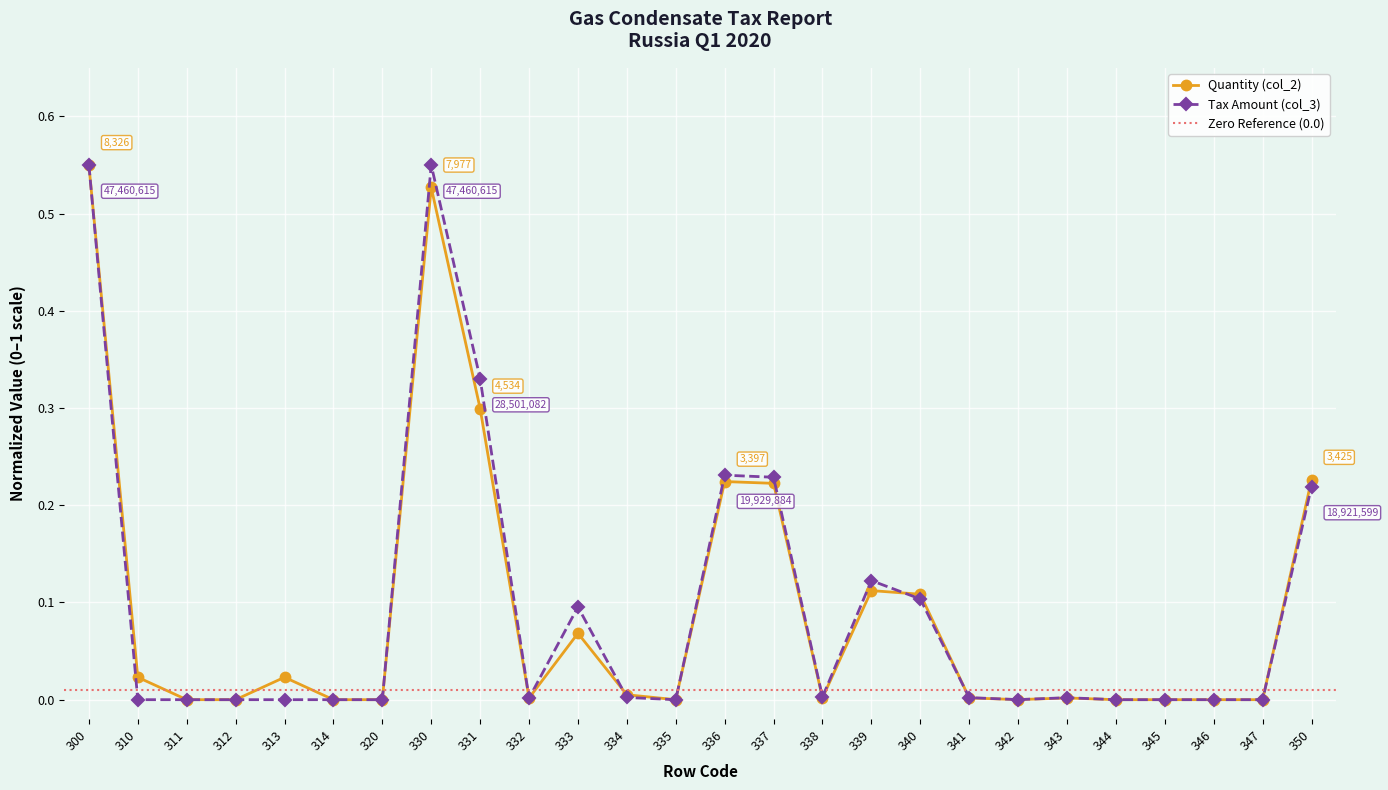

Is the value of Quantity (col_2) at 330 greater than the value of Tax Amount (col_3) at 312?

Yes